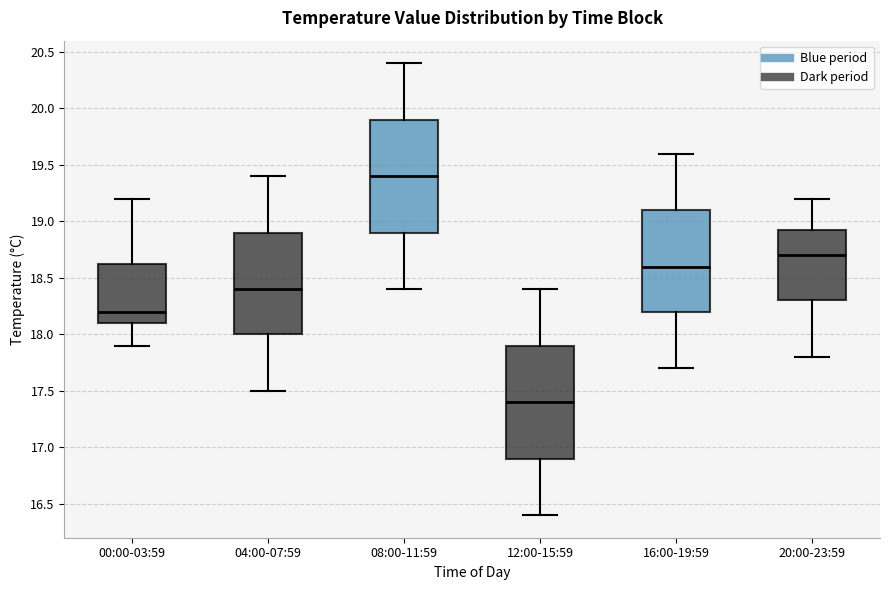

Reading left to right, read every box against the y-axis: the position of its median line, the range the box covers, and the ends of its whiskers. The values are not printed on the chart, so give them approximately, as read against the axis.

00:00-03:59: median 18.20, box 18.10 to 18.65, whiskers 17.90 to 19.20
04:00-07:59: median 18.40, box 18.00 to 18.90, whiskers 17.50 to 19.40
08:00-11:59: median 19.40, box 18.90 to 19.90, whiskers 18.40 to 20.40
12:00-15:59: median 17.40, box 16.90 to 17.90, whiskers 16.40 to 18.40
16:00-19:59: median 18.60, box 18.20 to 19.10, whiskers 17.70 to 19.60
20:00-23:59: median 18.70, box 18.30 to 18.95, whiskers 17.80 to 19.20